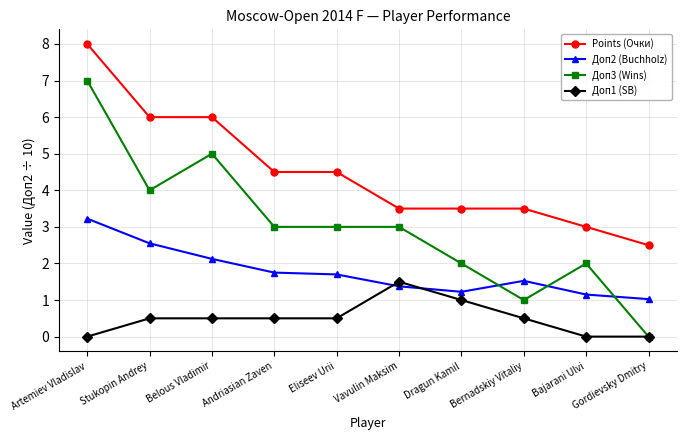

What is the difference between the maximum and minimum values in the Доп1 (SB) series?

1.5